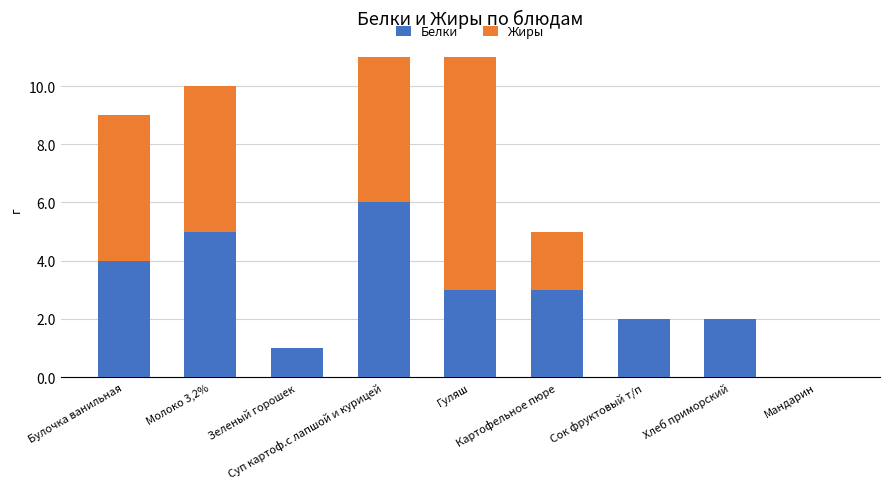

How many categories are shown in the chart?

9